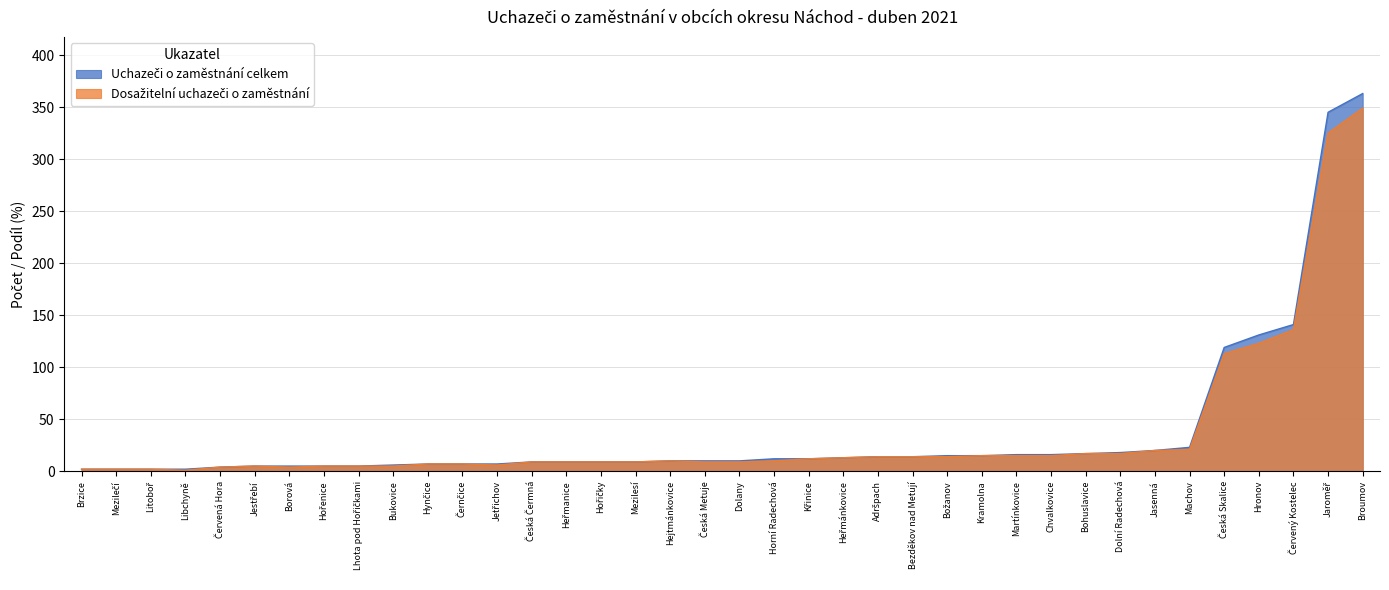

Which has a higher value, Jasenná or Božanov?

Jasenná